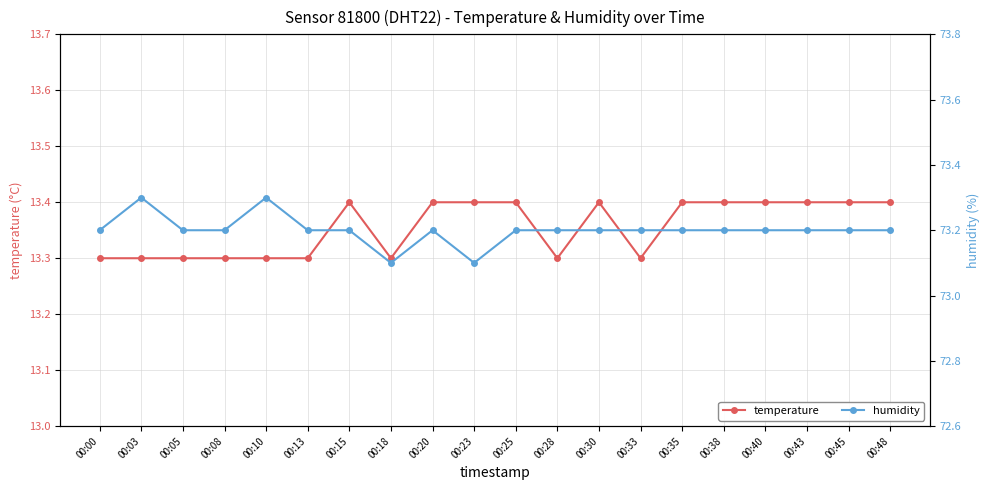

Does the chart display data point markers on the line(s)?

Yes